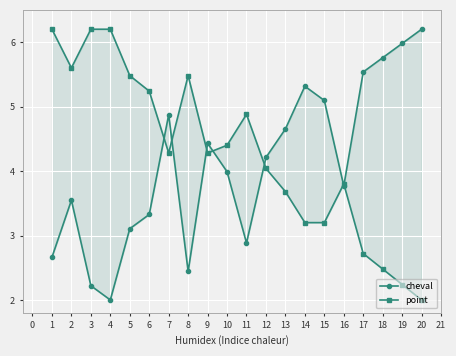

True or false: cheval has a value of 3.8 at 8.

False